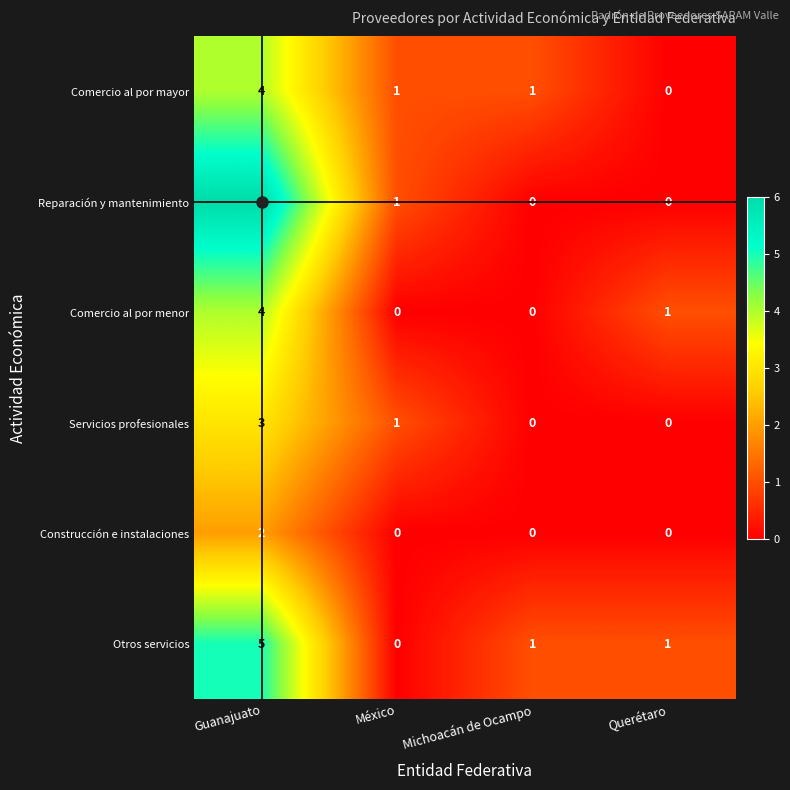

Which series has the largest range (max minus min)?

Reparación y mantenimiento